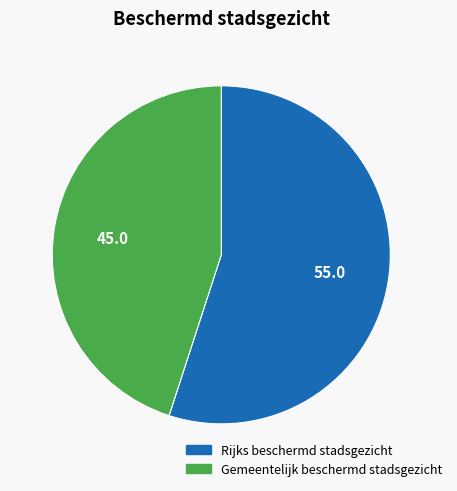

Rank the categories by value from lowest to highest.

Gemeentelijk beschermd stadsgezicht, Rijks beschermd stadsgezicht